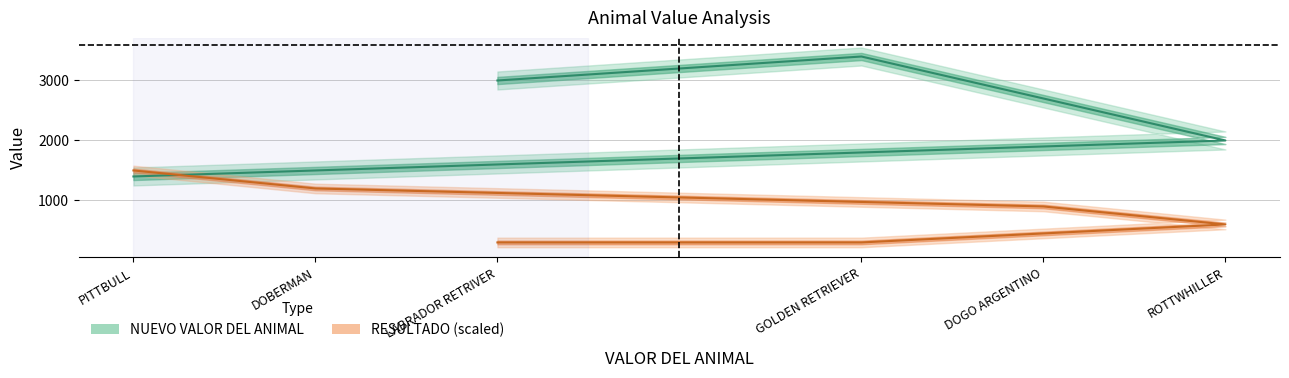

What is the approximate value of RESULTADO at DOBERMAN?

1200